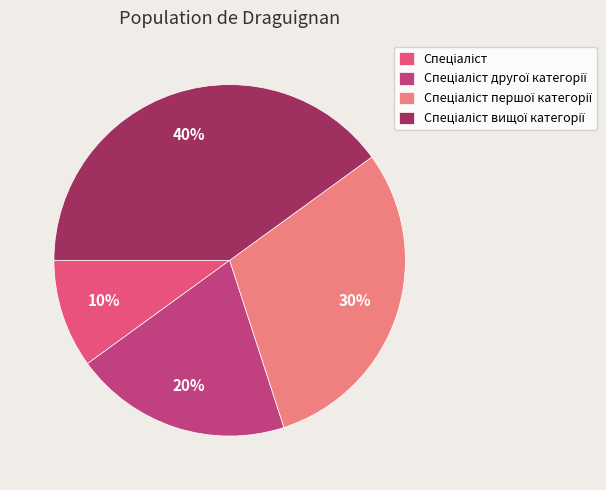

Is there a majority slice in this chart?

No